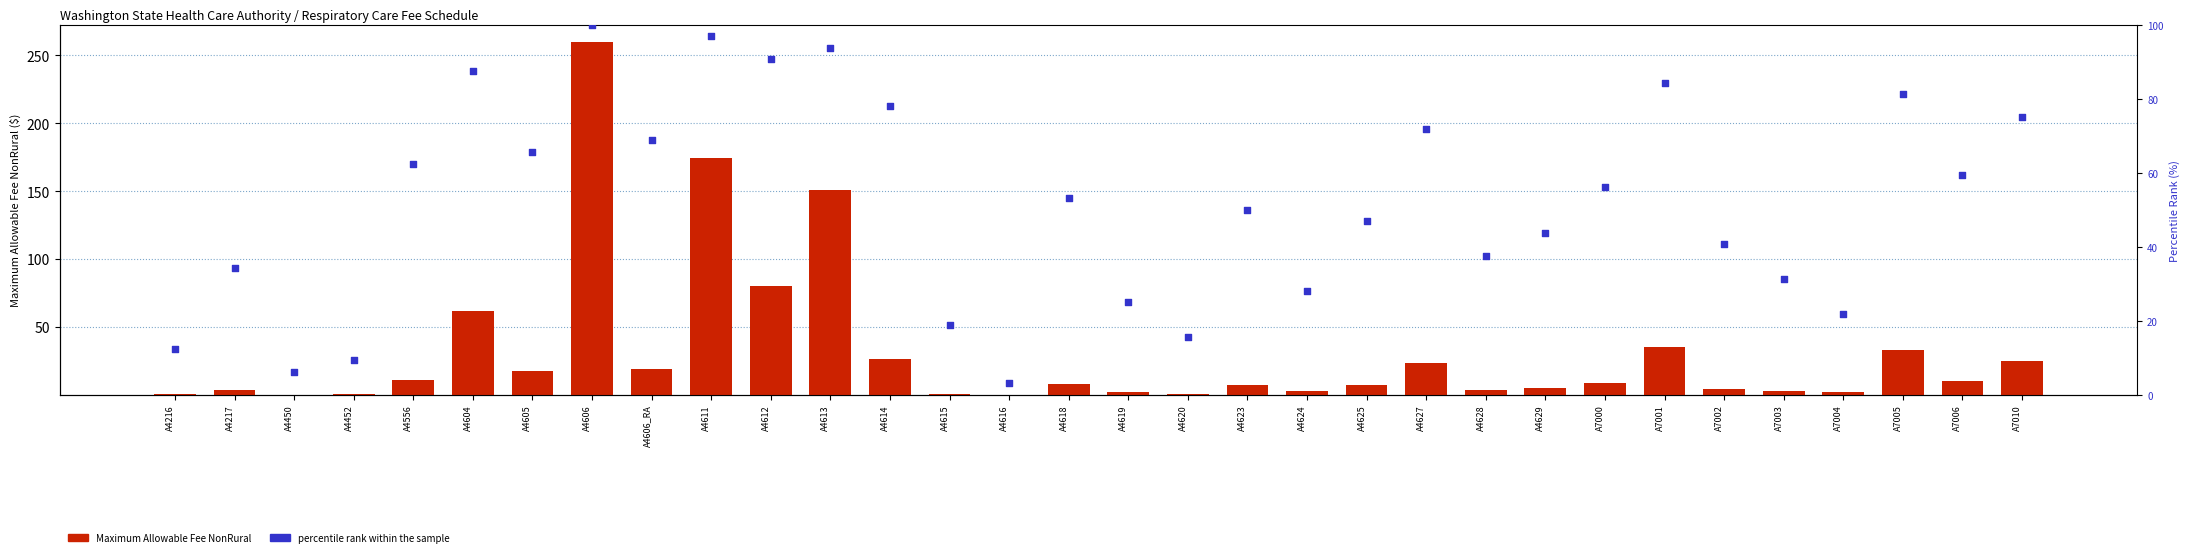

At how many categories does at least one series exceed 15?

28